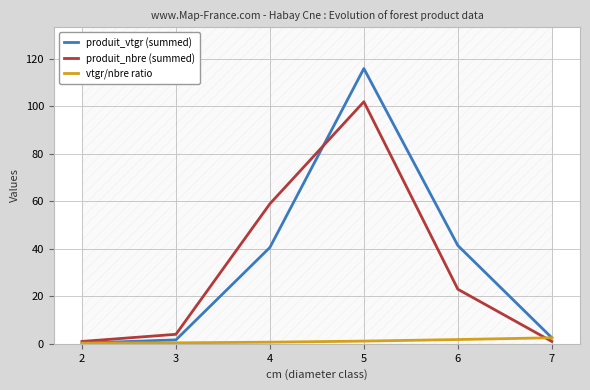

Is it true that produit_vtgr (summed) equals 2.5 at 7?

True